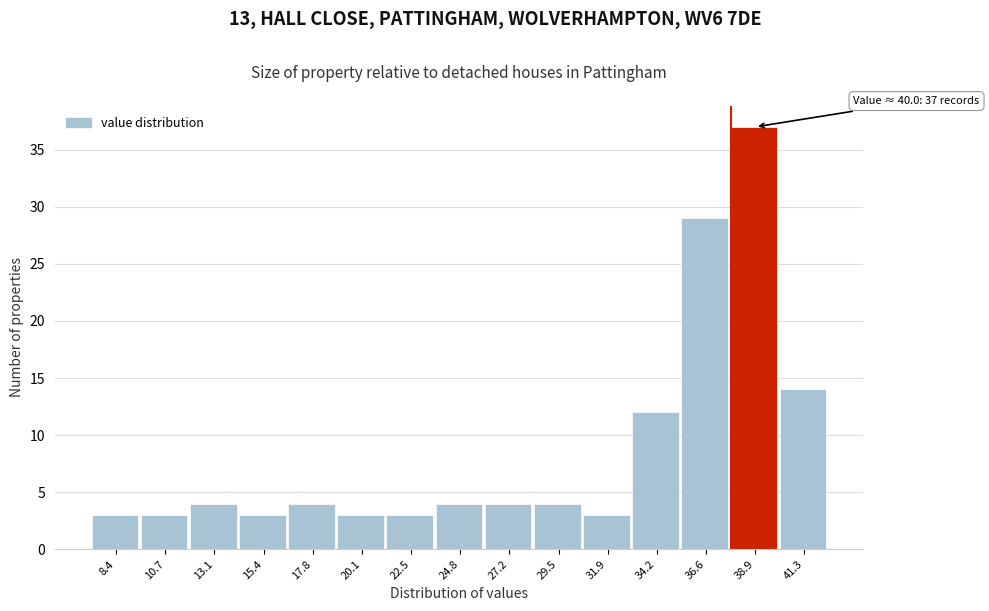

Reading left to right, extract all data points from this chart.

3	3	4	3	4	3	3	4	4	4	3	12	29	37	14